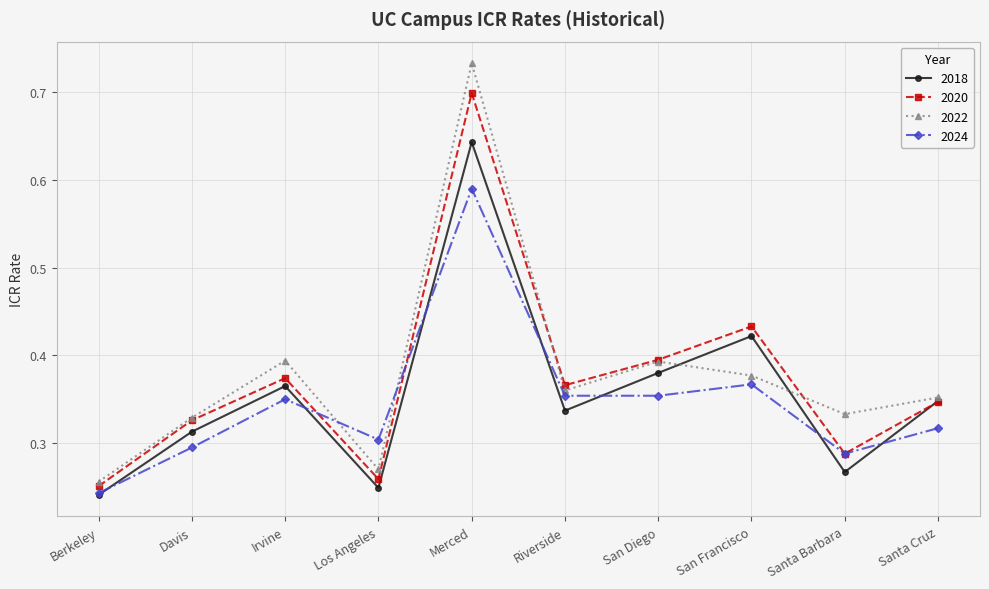

Which category has the lowest value in the 2024 series?

Berkeley